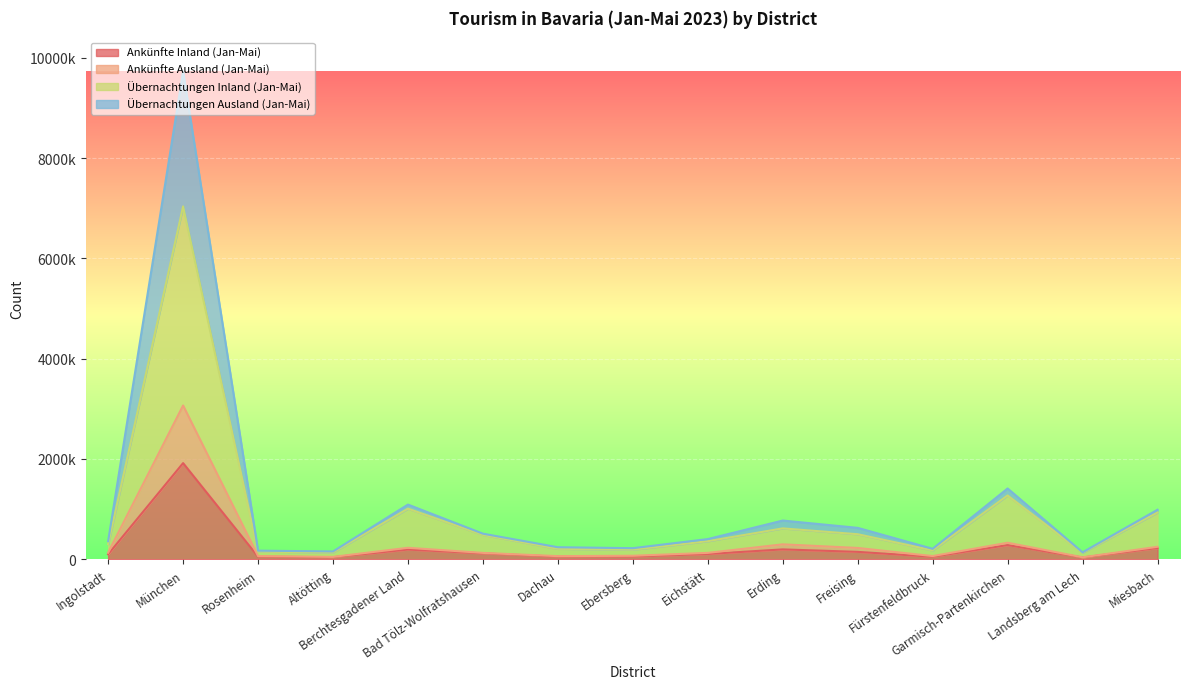

What is the label of the 11th point from the left?

Freising